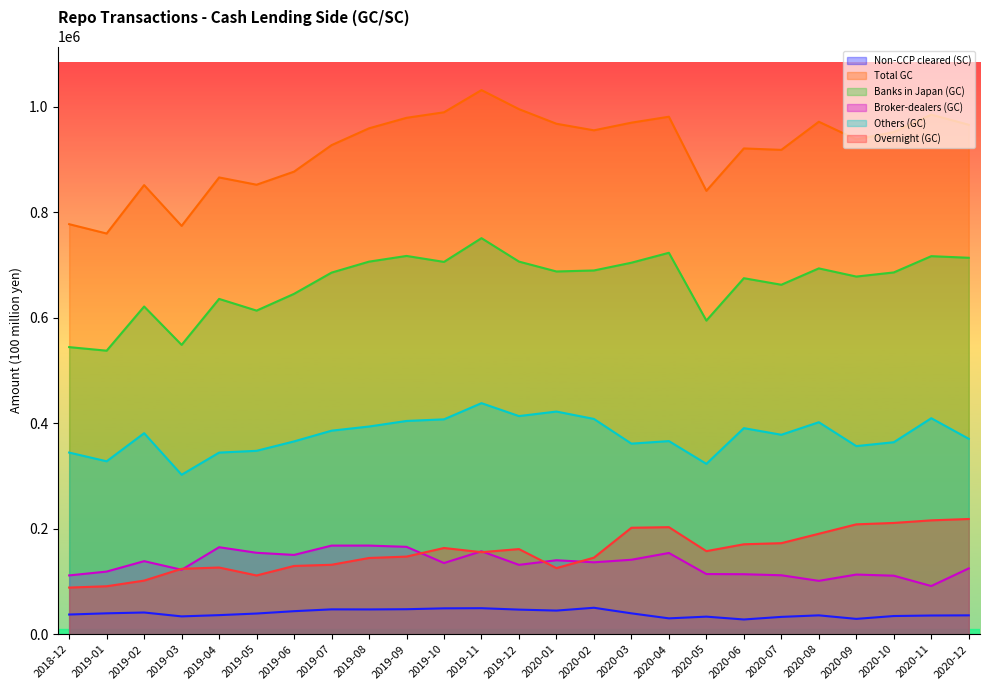

The value of Broker-dealers (GC) at 2020-03 is 189690. True or false?

False